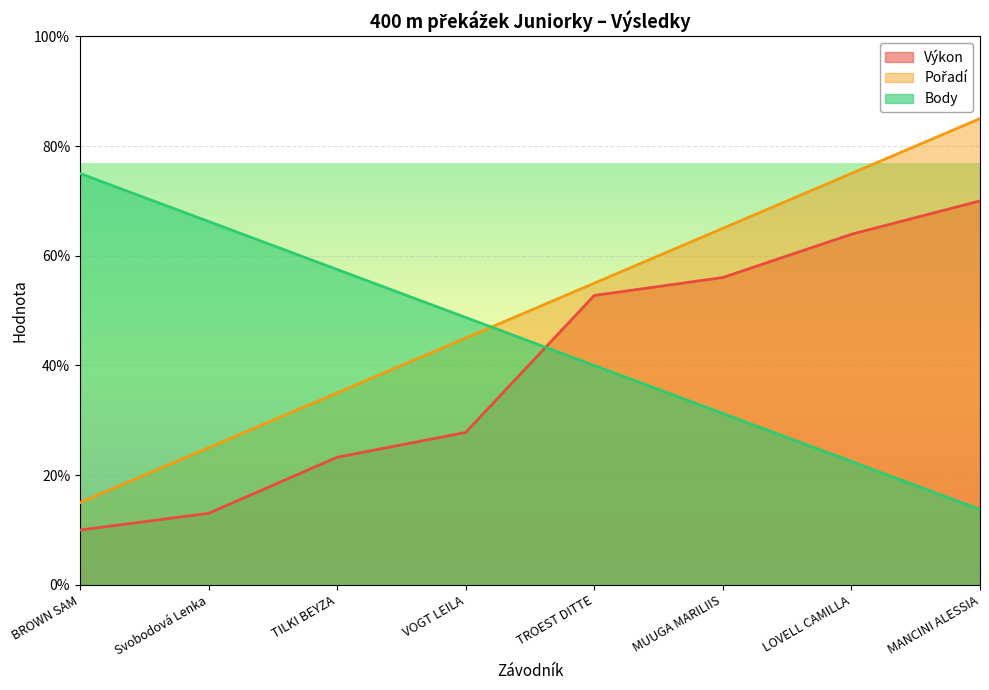

What position from the right is LOVELL CAMILLA?

2